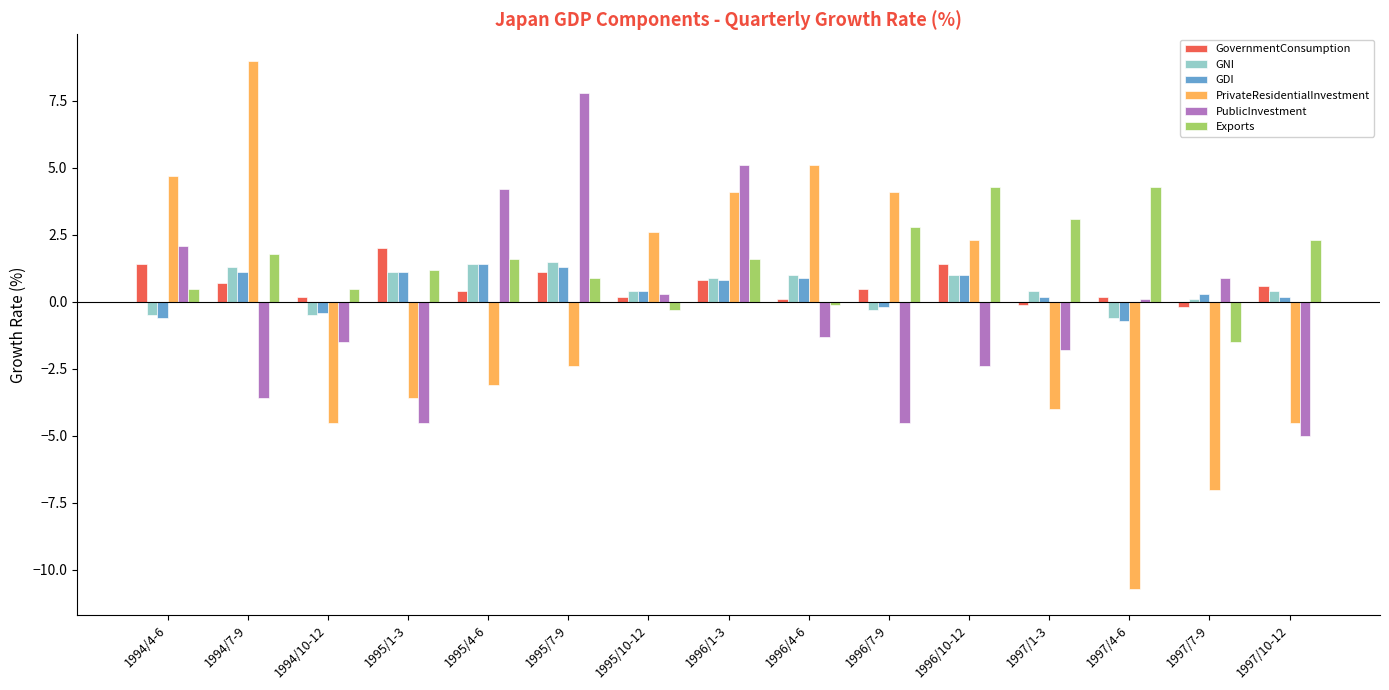

What is the label of the 3rd bar from the left?

1994/10-12